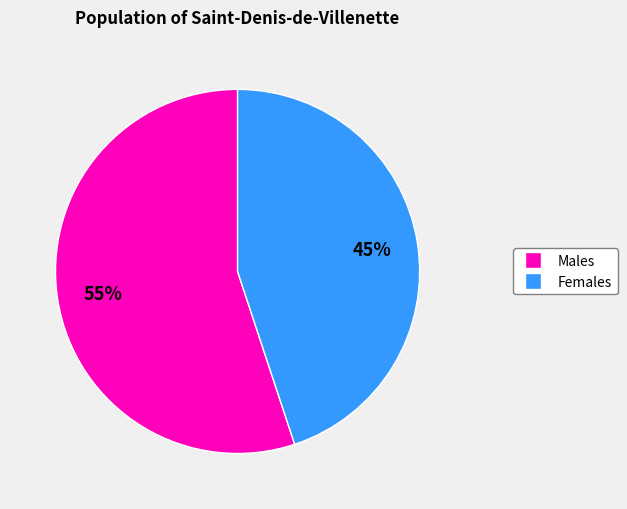

To the nearest percent, what is the difference between the largest and smallest slice percentages?

10%